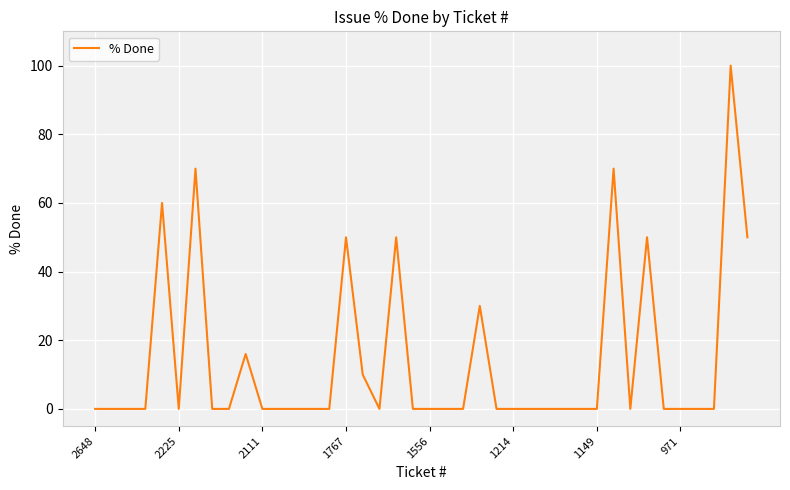

Does the chart have visible grid lines?

Yes